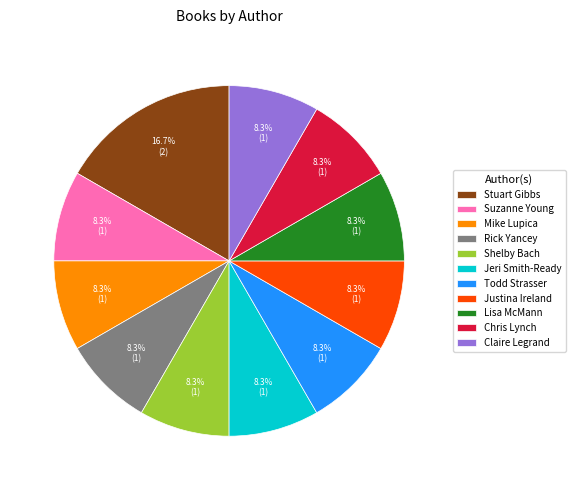

To the nearest percent, what is the difference between the largest and smallest slice percentages?

8%